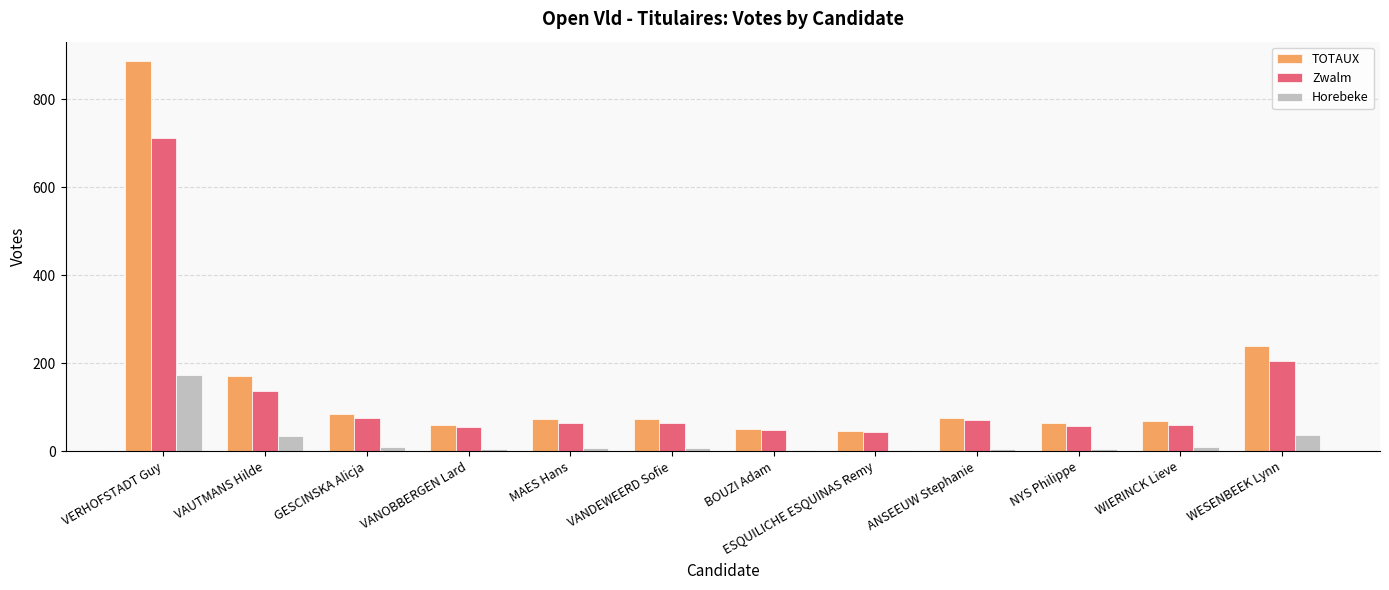

What is the sum of all TOTAUX values?

1889